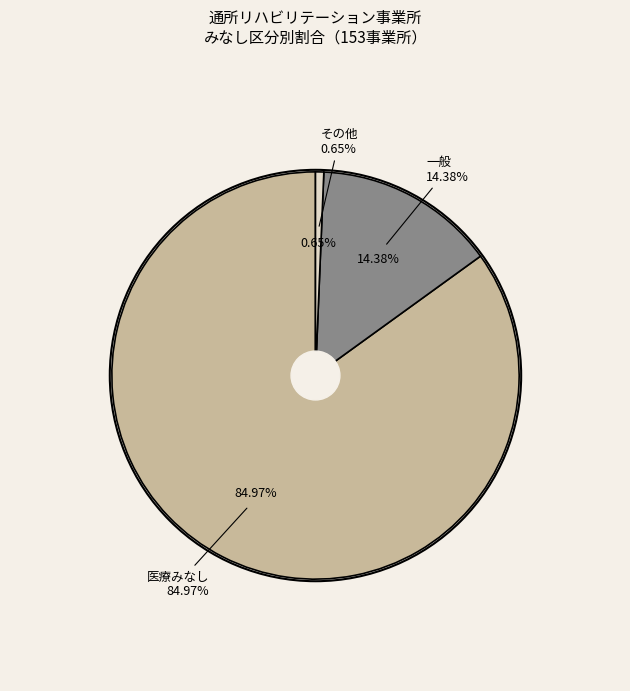

Which slice represents more than half of the pie?

医療みなし